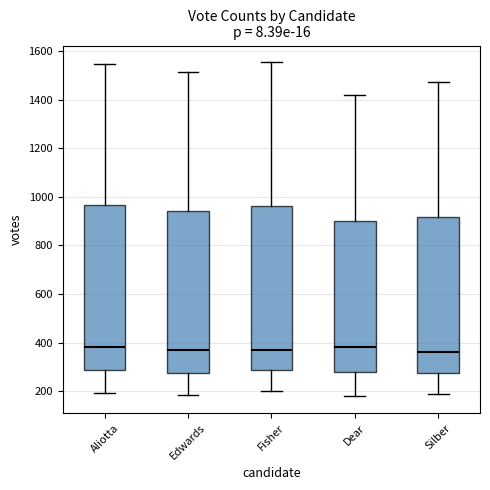

Where is the upper edge of the box for Edwards on the y-axis? The values are not printed on the chart, so give them approximately, as read against the axis.

940